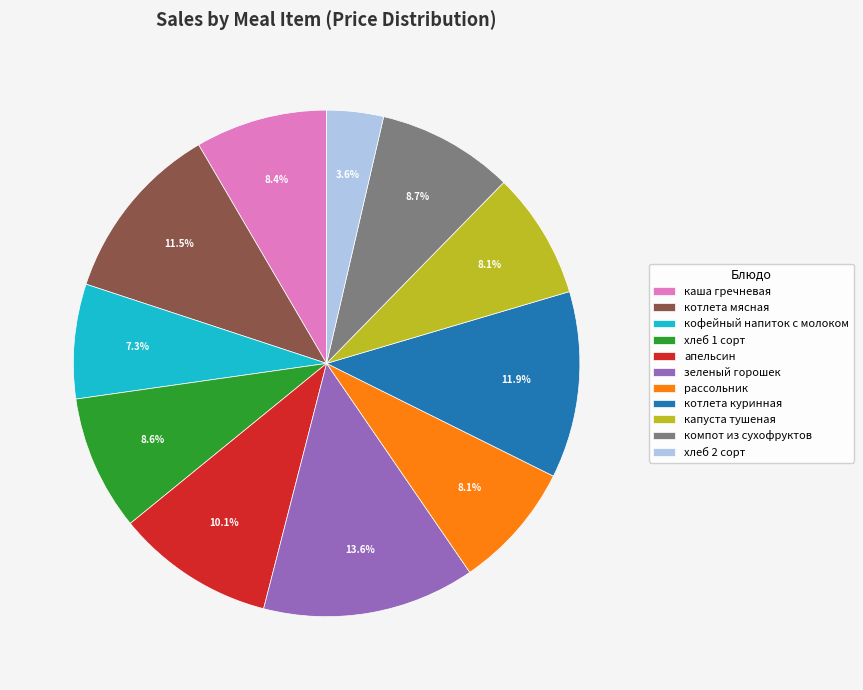

Is it true that хлеб 1 сорт is 1% of the pie?

False